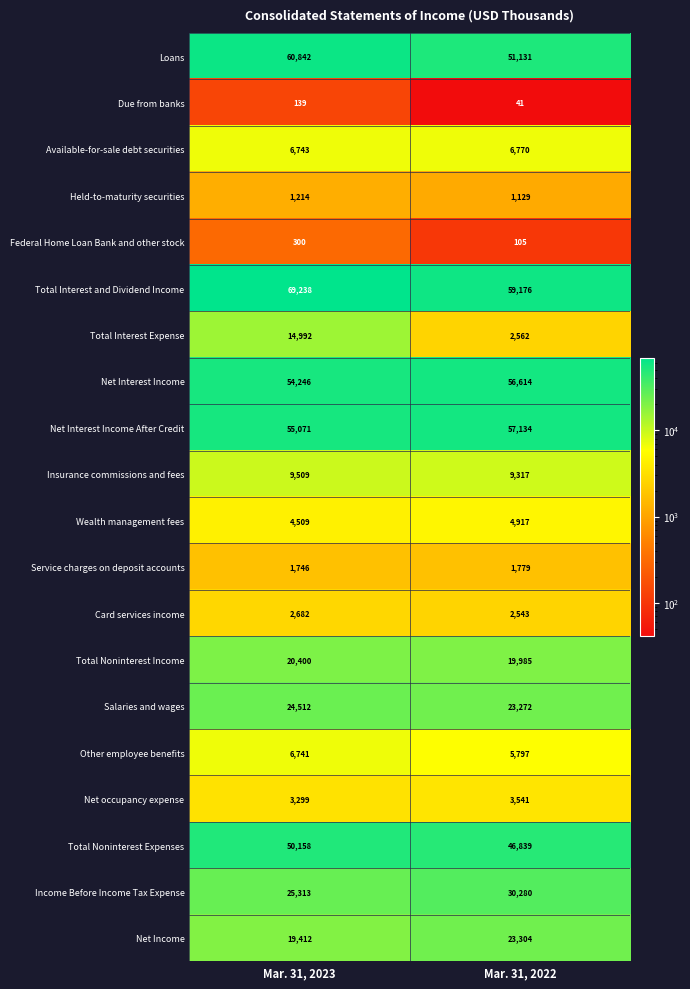

Rank the series at Mar. 31, 2023 from highest to lowest value.

Total Interest and Dividend Income, Loans, Net Interest Income After Credit, Net Interest Income, Total Noninterest Expenses, Income Before Income Tax Expense, Salaries and wages, Total Noninterest Income, Net Income, Total Interest Expense, Insurance commissions and fees, Available-for-sale debt securities, Other employee benefits, Wealth management fees, Net occupancy expense, Card services income, Service charges on deposit accounts, Held-to-maturity securities, Federal Home Loan Bank and other stock, Due from banks